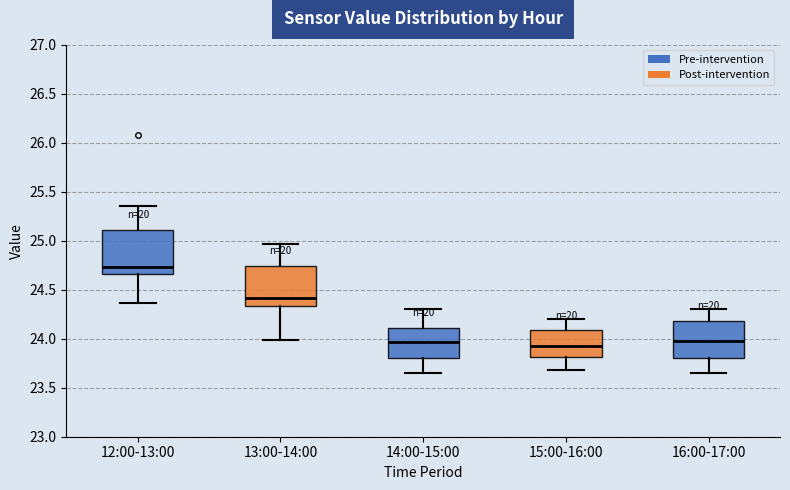

Where is the upper edge of the box for 12:00-13:00 on the y-axis? The values are not printed on the chart, so give them approximately, as read against the axis.

25.10